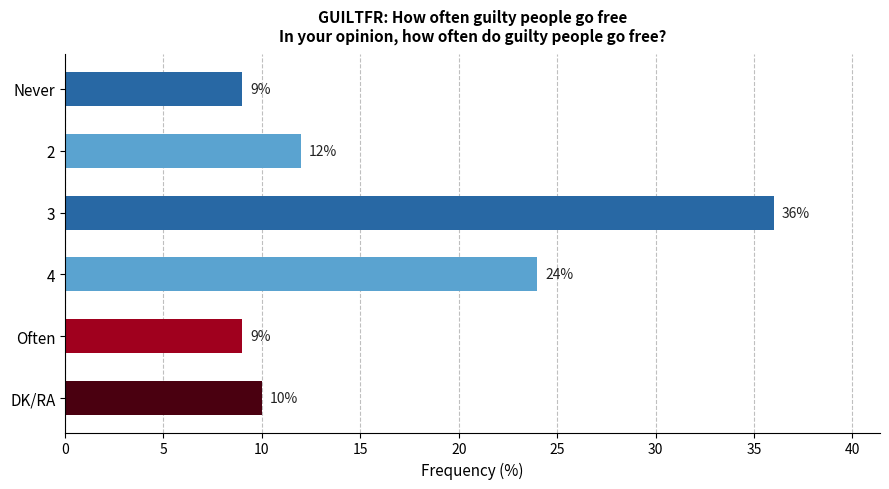

What is the minimum value shown in the chart?

9